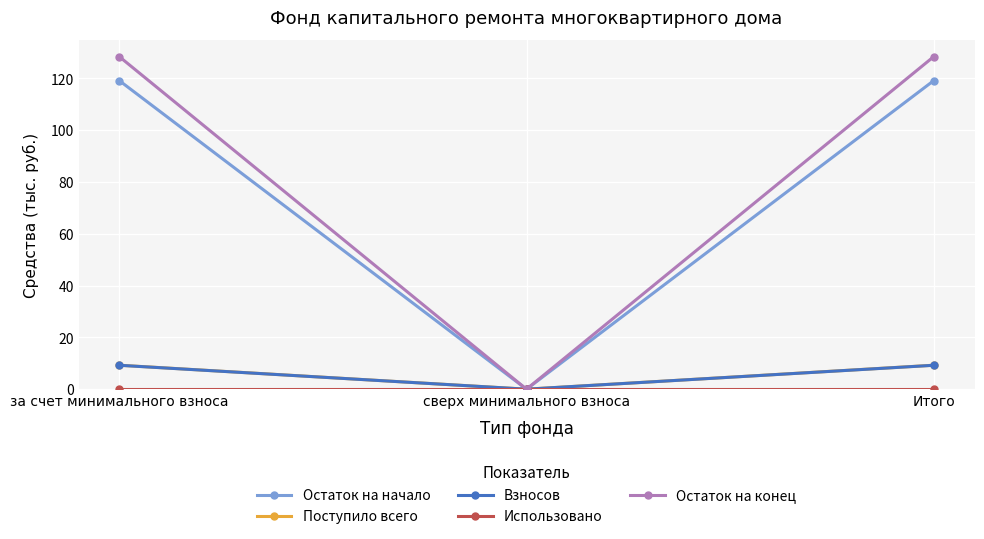

The Остаток на начало series shows 183.0 at Итого. True or false?

False